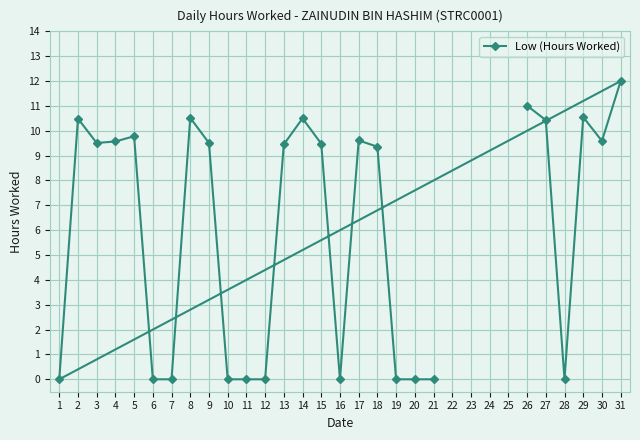

What is the value of the 2nd point from the left?

10.5